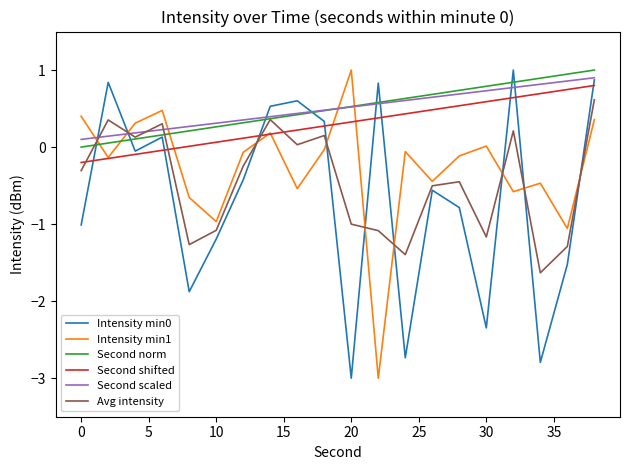

What is the greatest value displayed?

1.0